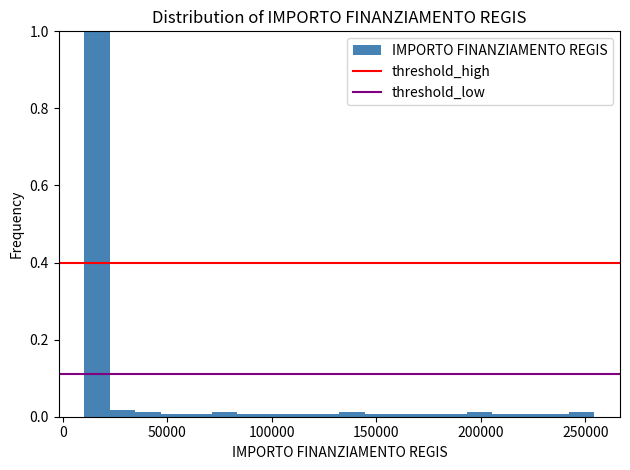

Read against the x-axis, roughly where is the centre of the tallest bar?

15000